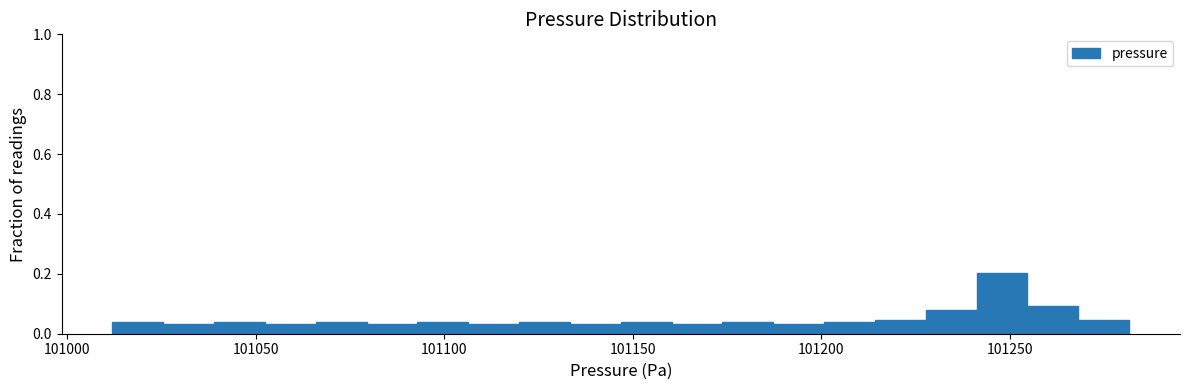

Around what value on the x-axis is the tallest bar? Give the approximate position of its centre, as read against the axis.

101250